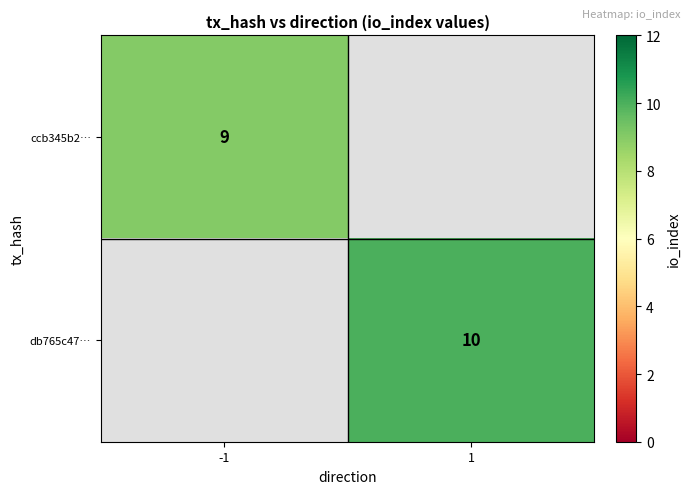

Which label corresponds to the smallest value in the chart?

-1